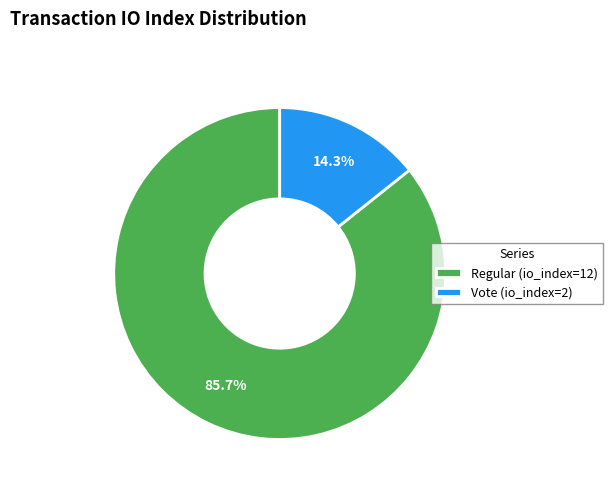

How many slices are in this pie chart?

2